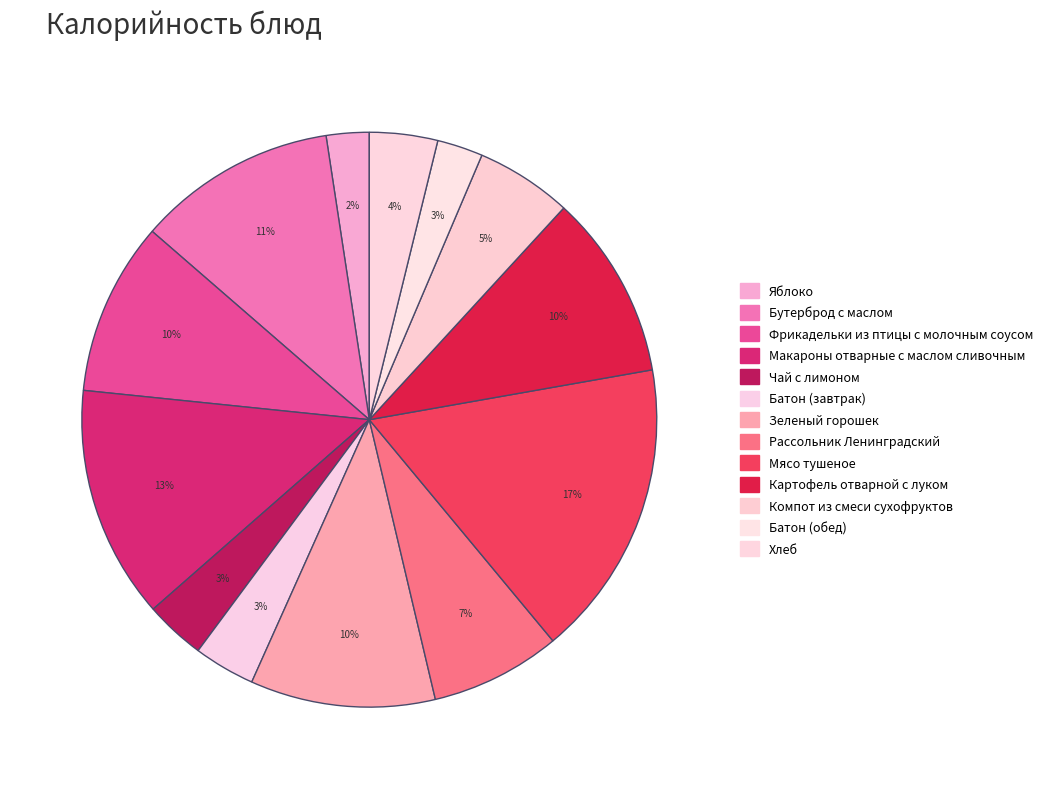

Which has a higher value, Картофель отварной с луком or Яблоко?

Картофель отварной с луком